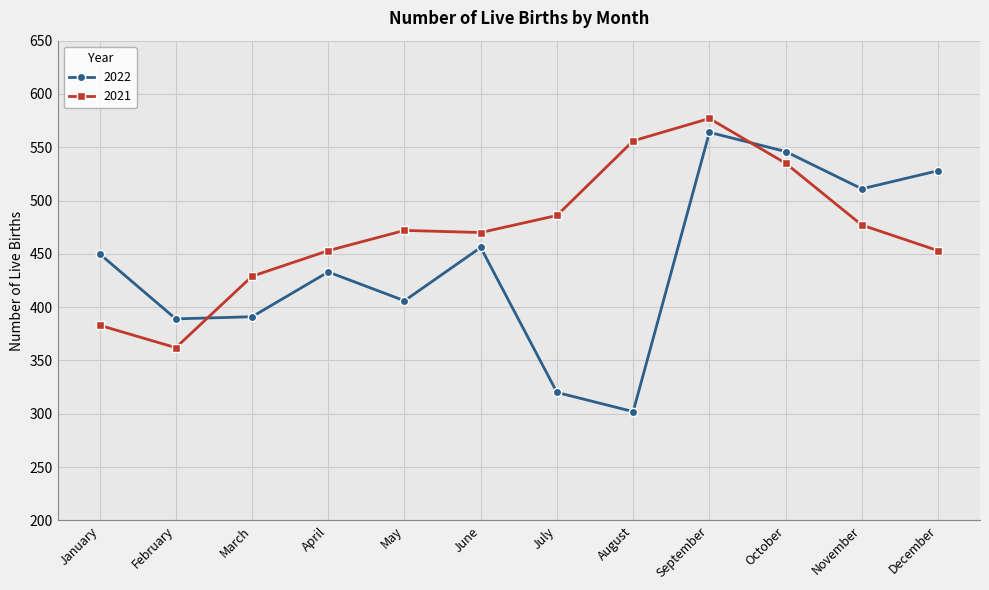

Reading left to right, transcribe all the data shown in this chart.

2022: 450	389	391	433	406	456	320	302	564	546	511	528
2021: 383	362	429	453	472	470	486	556	577	535	477	453